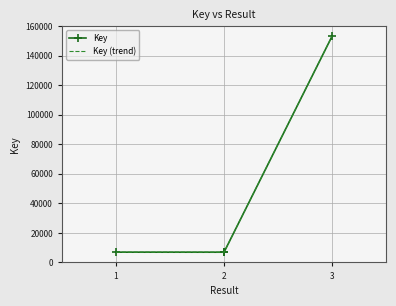

True or false: Key and Key (trend) intersect in this chart.

False